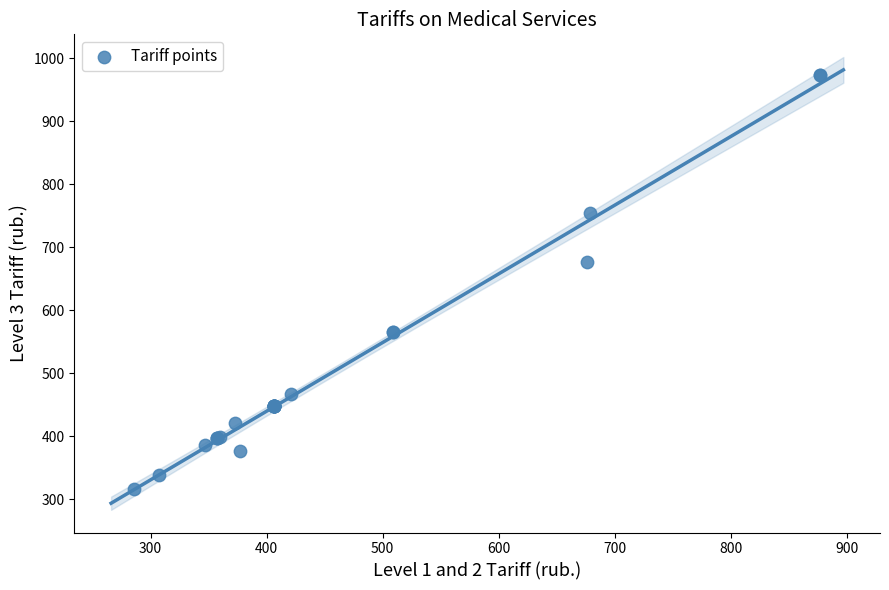

What Y value in the scatter plot is closest to 645?

676